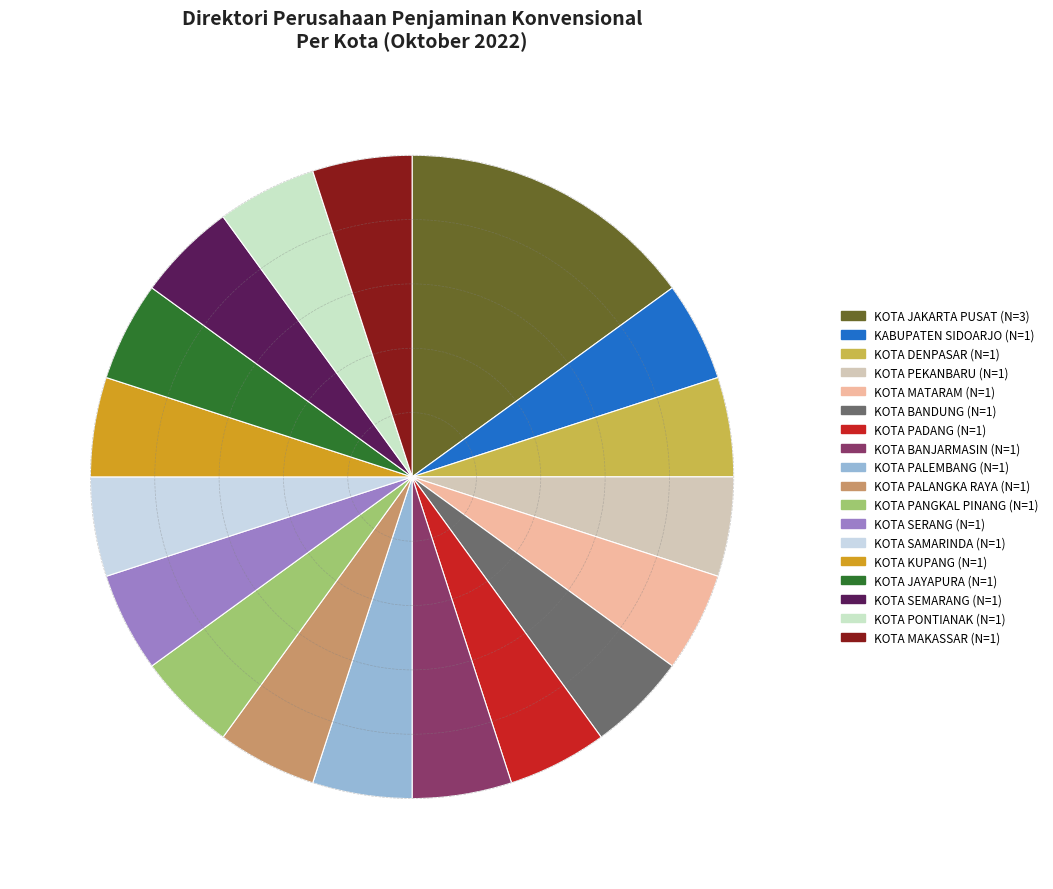

To the nearest percent, what portion does KOTA PADANG represent?

5%